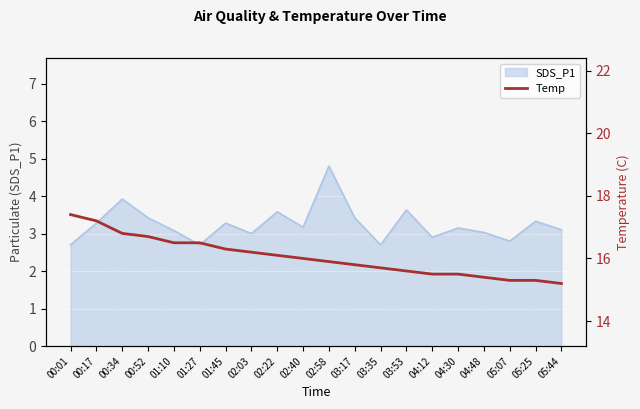

What is the label of the 14th point from the left?

03:53